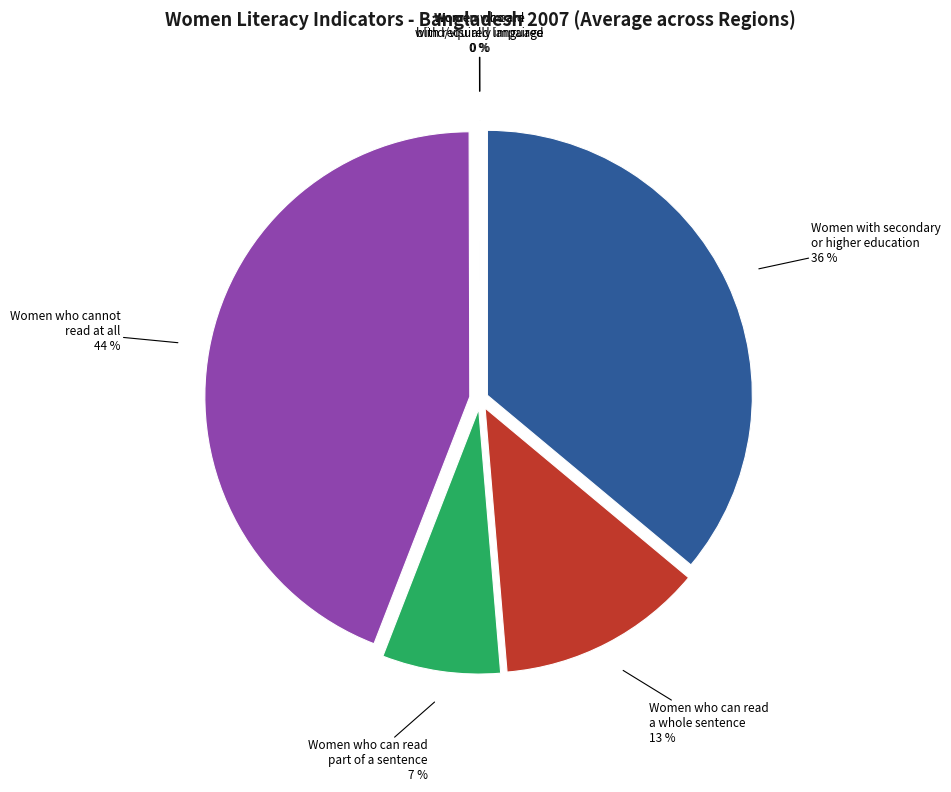

Do Women who are blind/visually impaired and Women who can read part of a sentence together represent more than half of the pie?

No